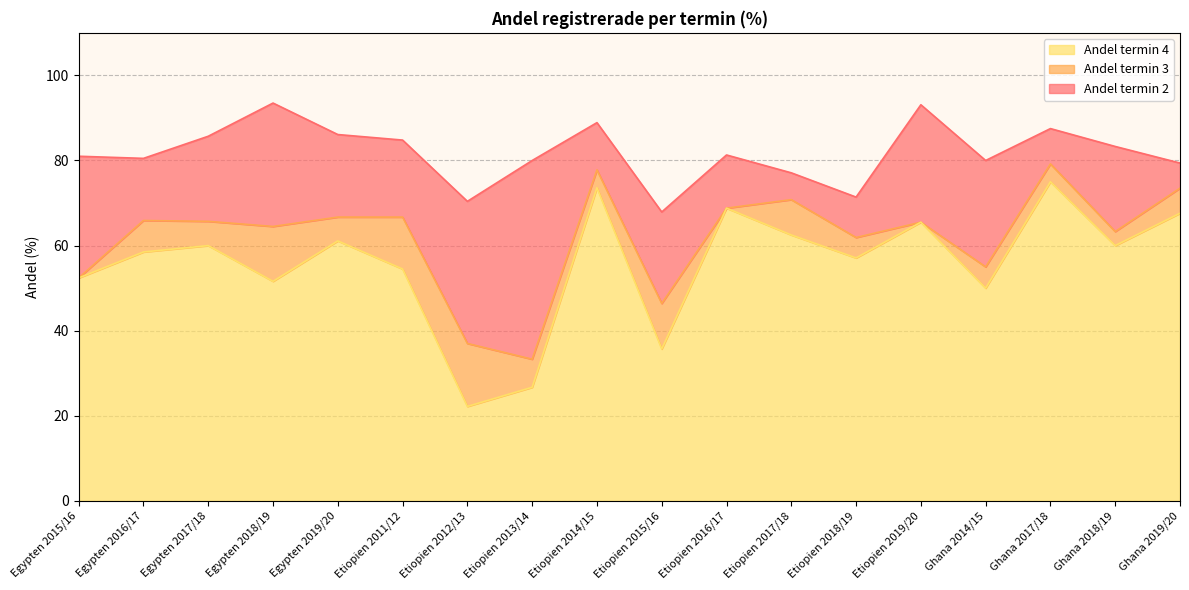

True or false: Andel termin 4 has a value of 85.7 at Egypten 2017/18.

False